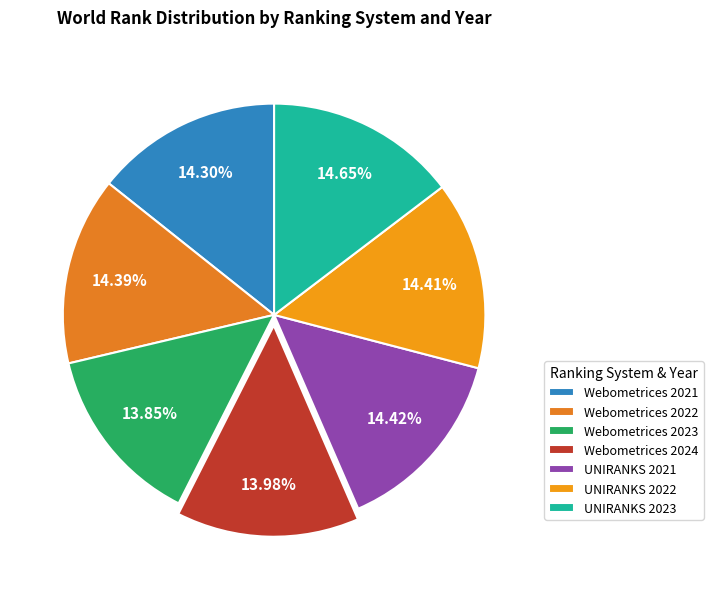

Is there a majority slice in this chart?

No